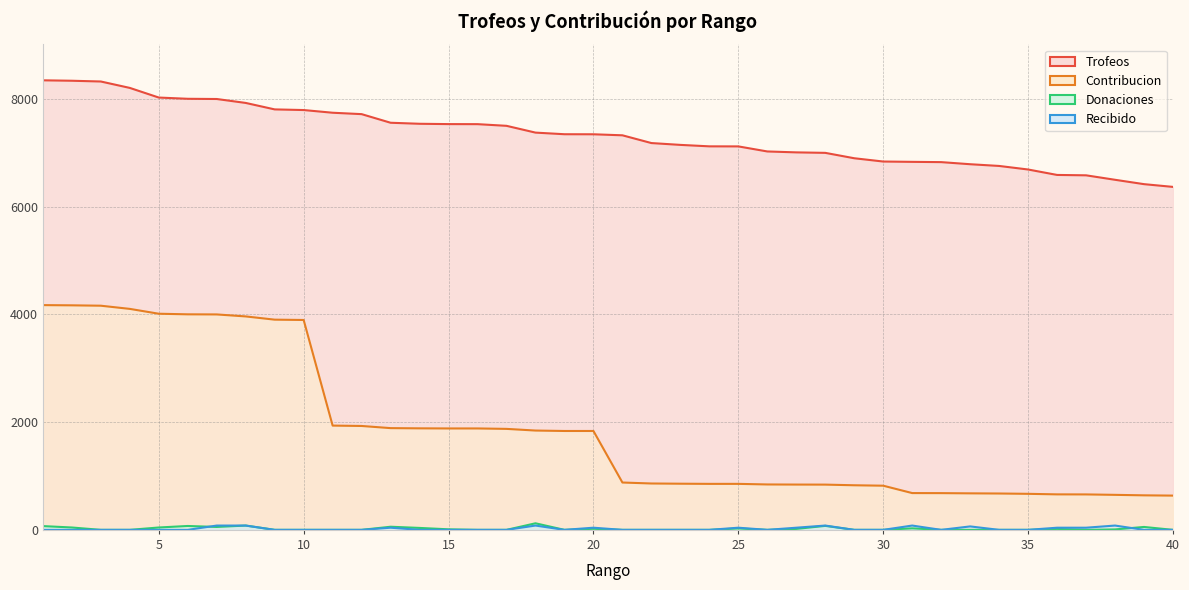

Where does the Contribucion series first go above 1836?

1